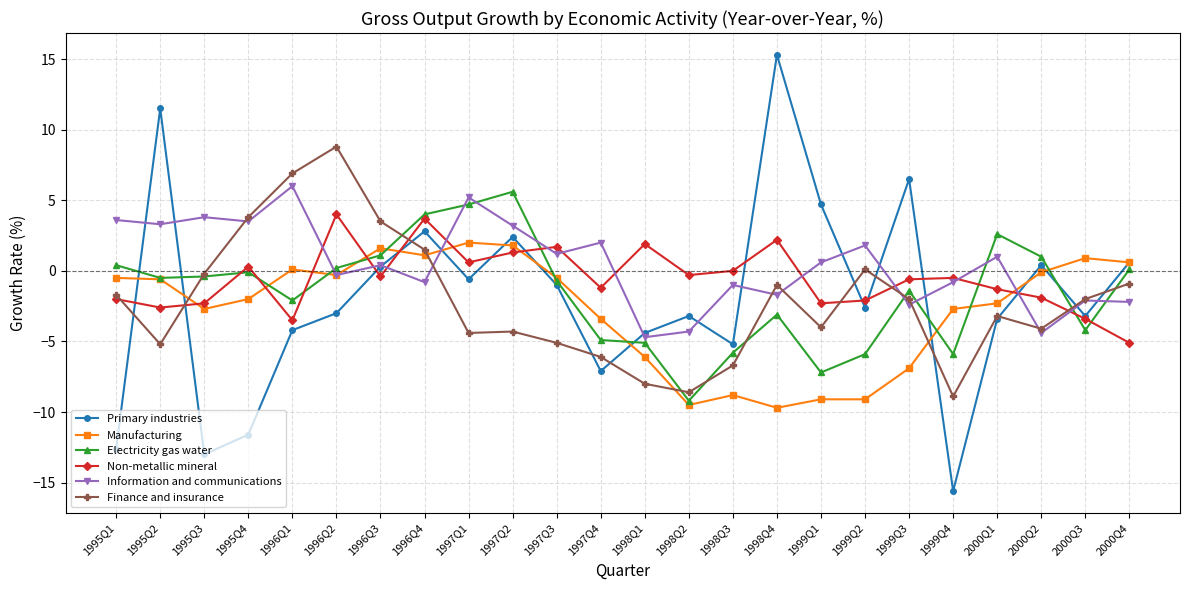

True or false: Non-metallic mineral has a value of -2.0 at 1995Q1.

True